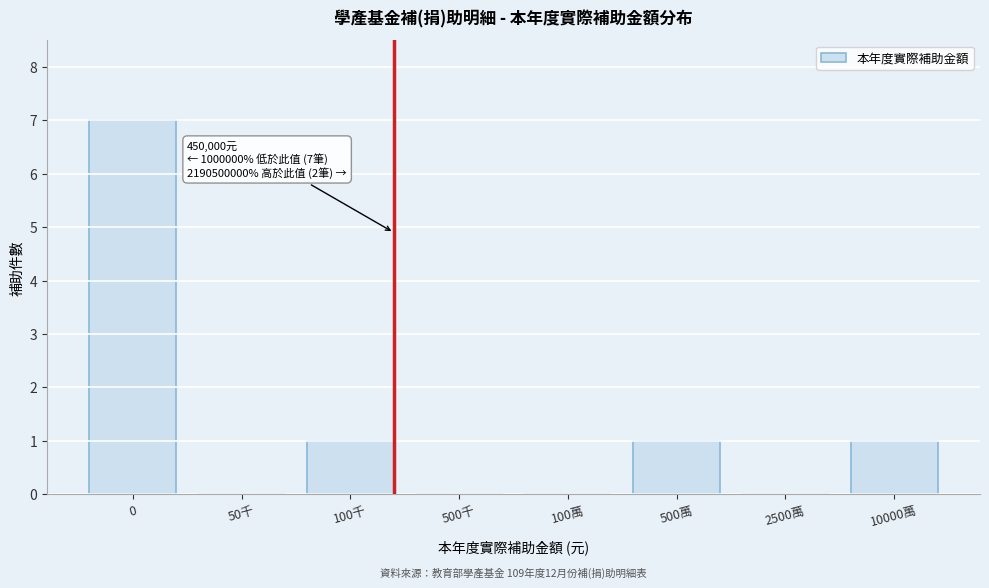

Reading right to left, what are all the values shown in this chart?

10000萬=1	2500萬=0	500萬=1	100萬=0	500千=0	100千=1	50千=0	0=7